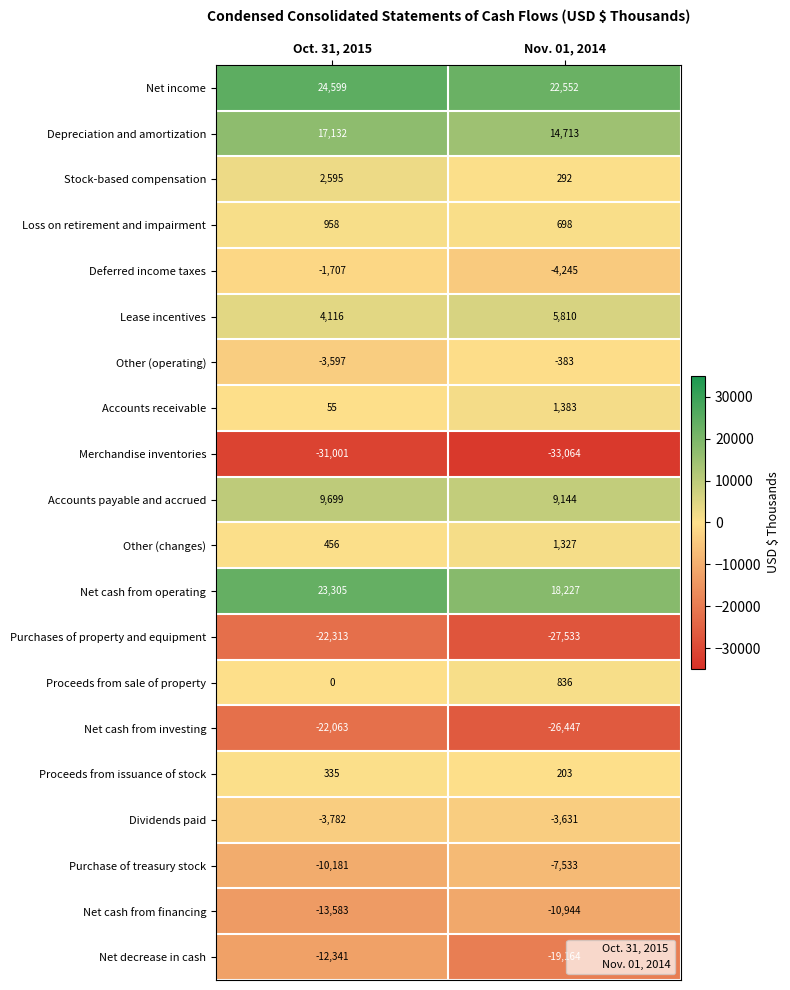

True or false: Dividends paid has a value of -1912 at Oct. 31, 2015.

False